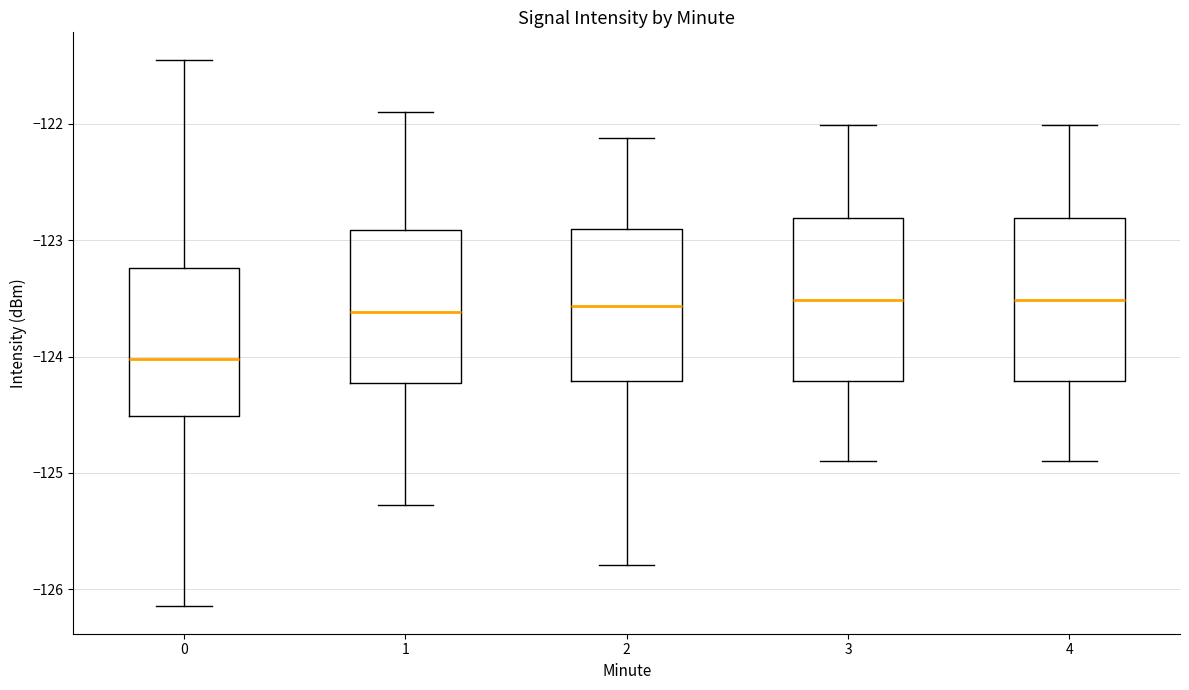

Reading left to right, read every box against the y-axis: the position of its median line, the range the box covers, and the ends of its whiskers. The values are not printed on the chart, so give them approximately, as read against the axis.

0: median -124.0, box -124.5 to -123.2, whiskers -126.1 to -121.5
1: median -123.6, box -124.2 to -122.9, whiskers -125.3 to -121.9
2: median -123.6, box -124.2 to -122.9, whiskers -125.8 to -122.1
3: median -123.5, box -124.2 to -122.8, whiskers -124.9 to -122.0
4: median -123.5, box -124.2 to -122.8, whiskers -124.9 to -122.0